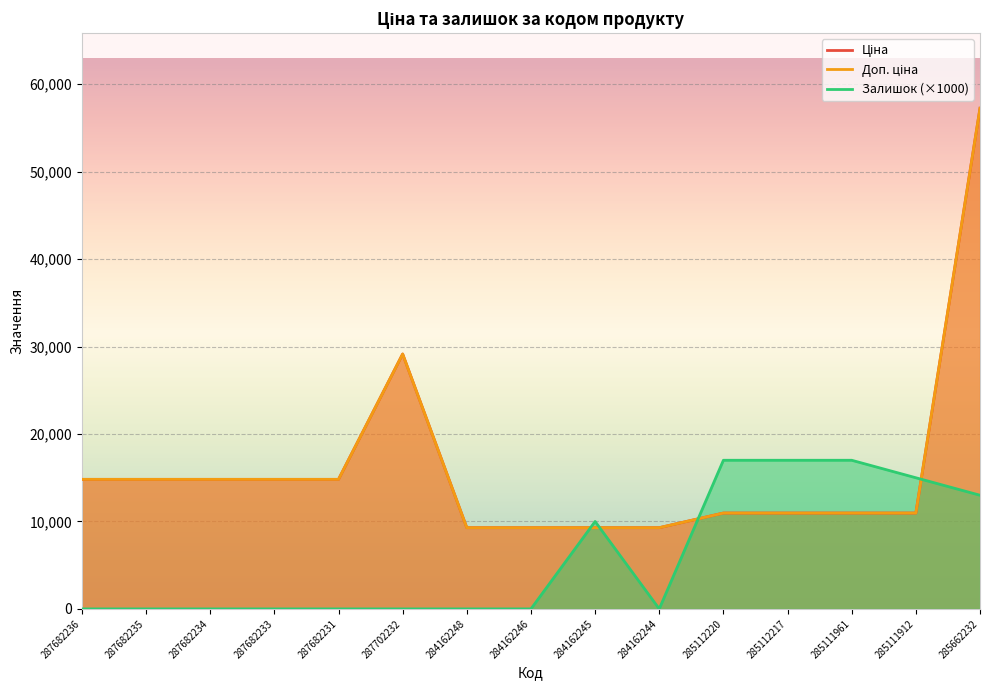

Which has a higher value, 287682236 or 287682231?

287682236